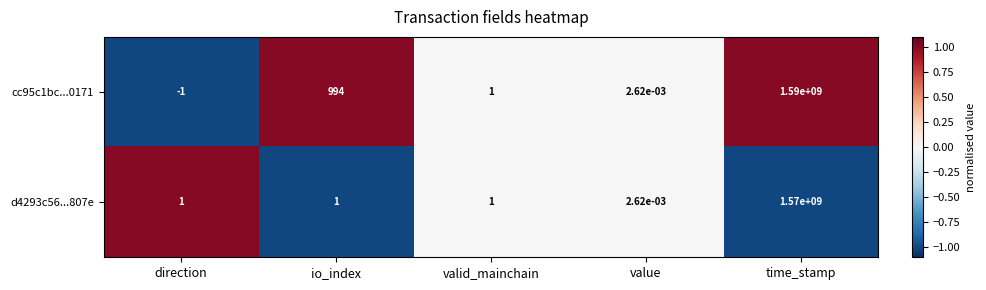

How many data points does each series have?

5